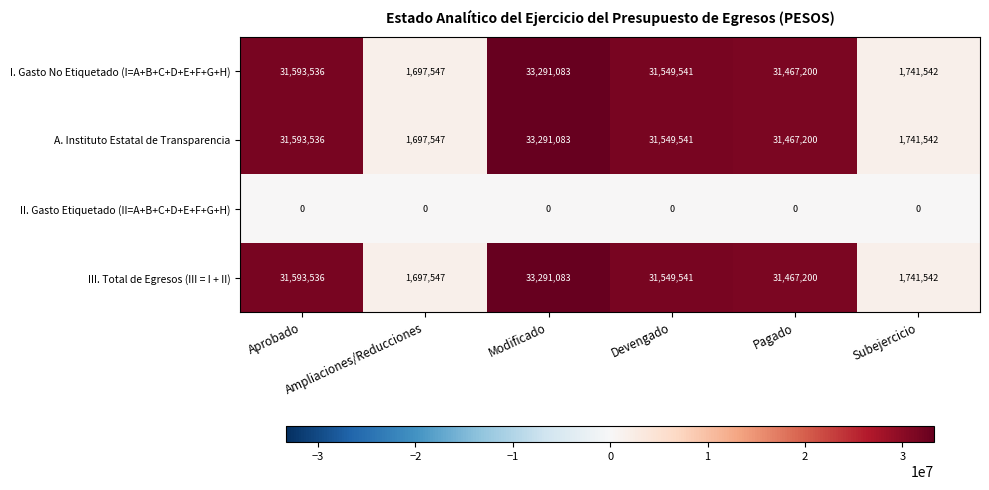

What is the maximum value for A. Instituto Estatal de Transparencia?

33291083